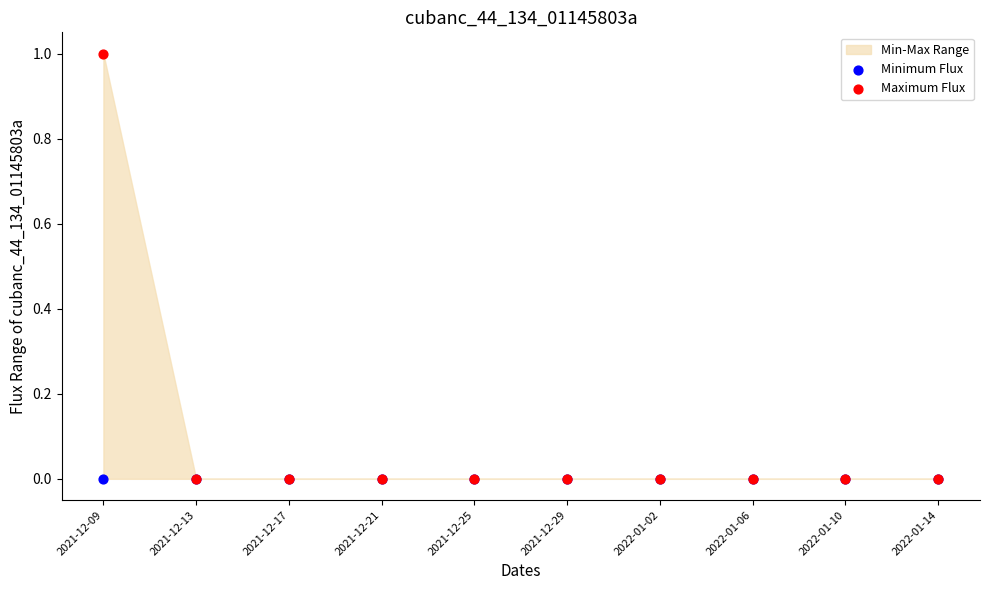

Which series has the widest spread of Y values?

Maximum Flux